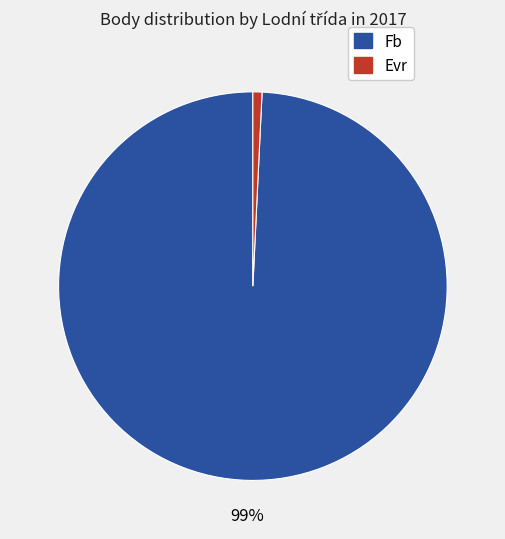

To the nearest percent, what is the difference between the largest and smallest slice percentages?

98%